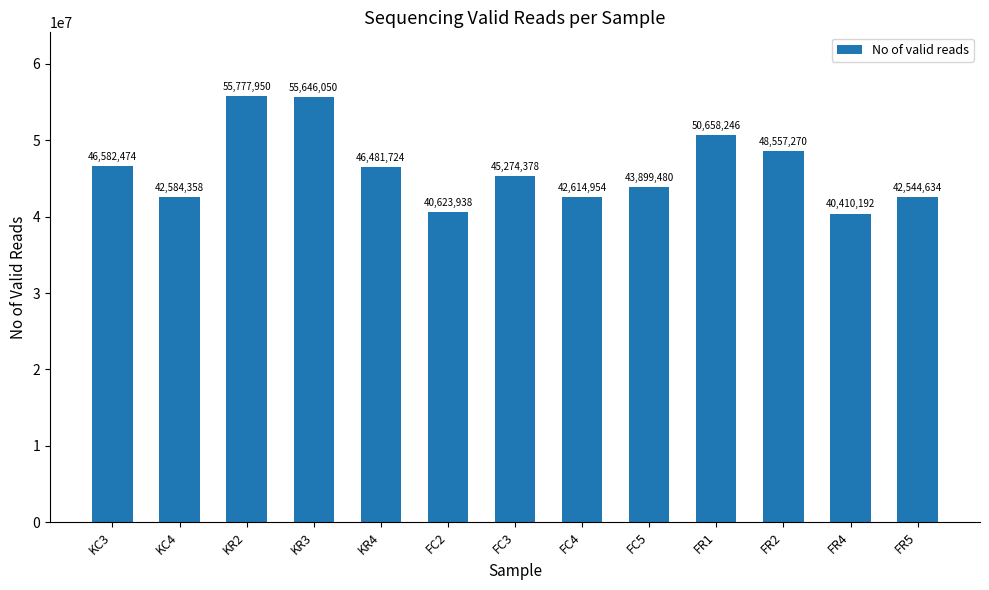

Reading right to left, transcribe all the data shown in this chart.

42544634	40410192	48557270	50658246	43899480	42614954	45274378	40623938	46481724	55646050	55777950	42584358	46582474